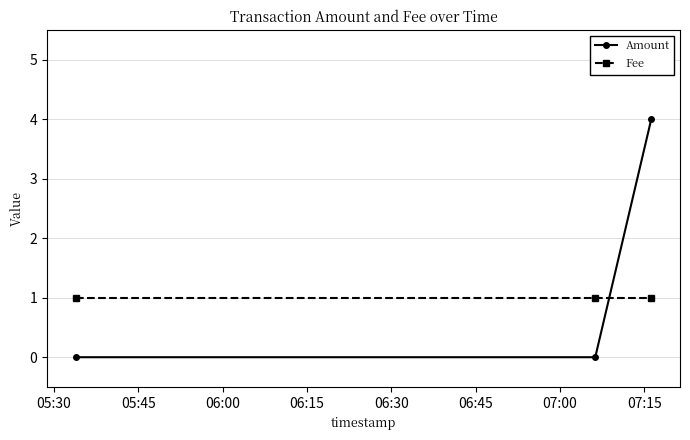

What are all the series names shown in the legend?

Amount, Fee